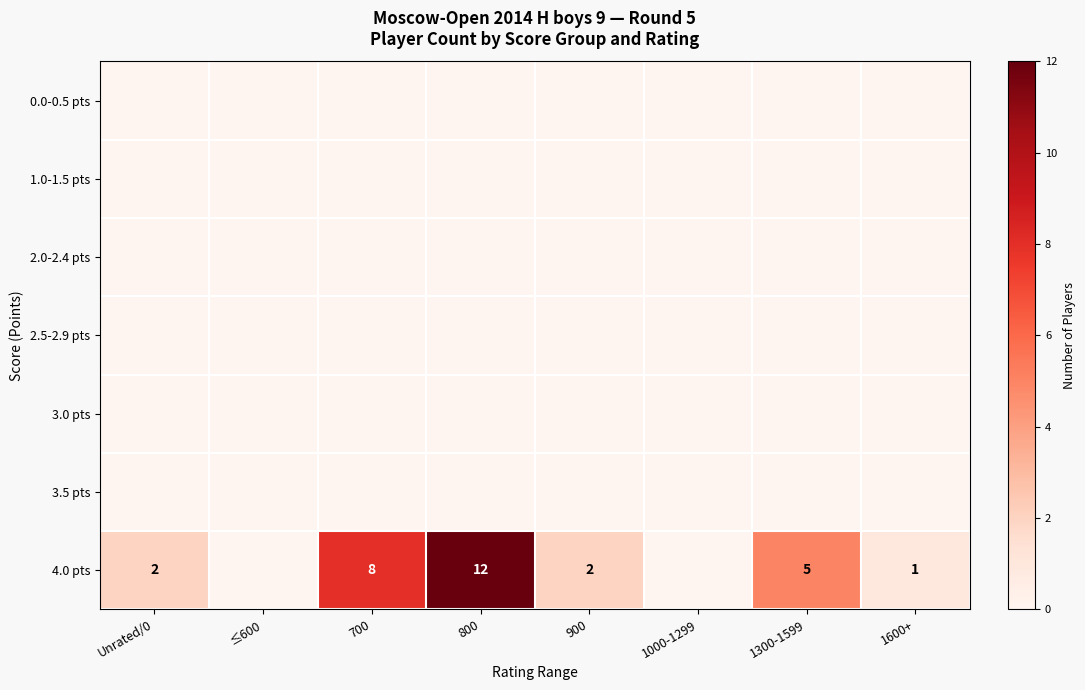

True or false: 4.0 pts has a value of 2 at Unrated/0.

True